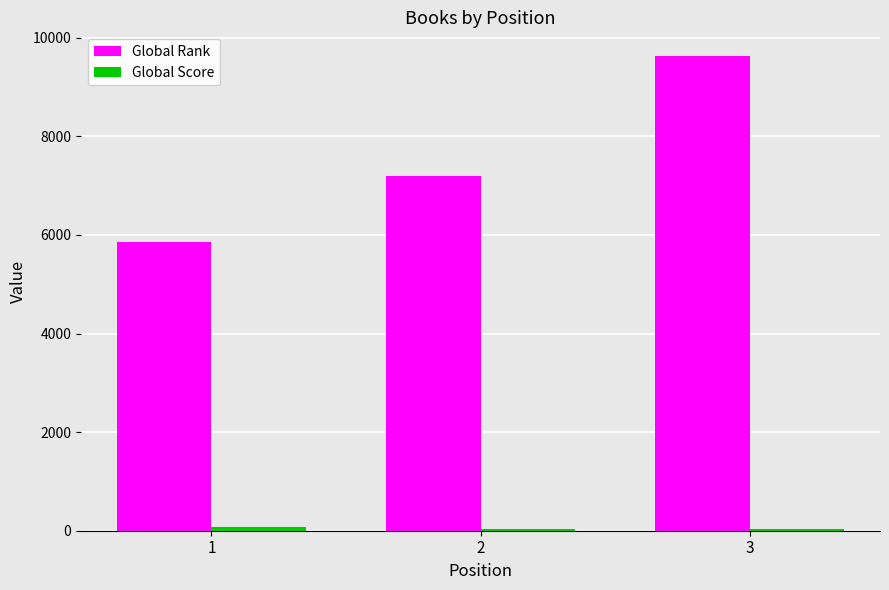

Which series has the largest total across all categories?

Global Rank